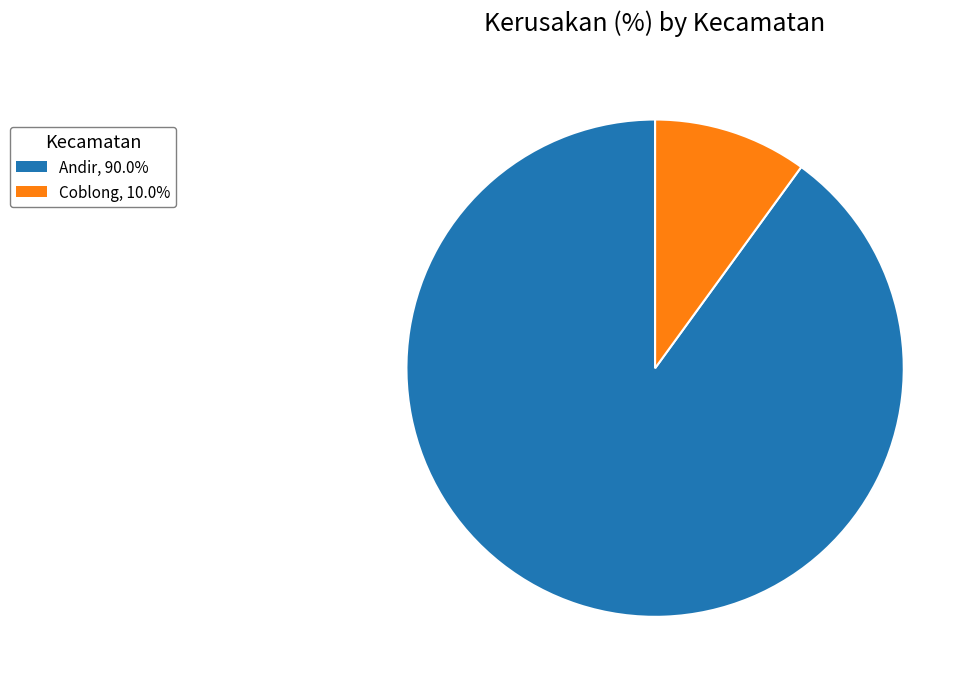

Is there a majority slice in this chart?

Yes